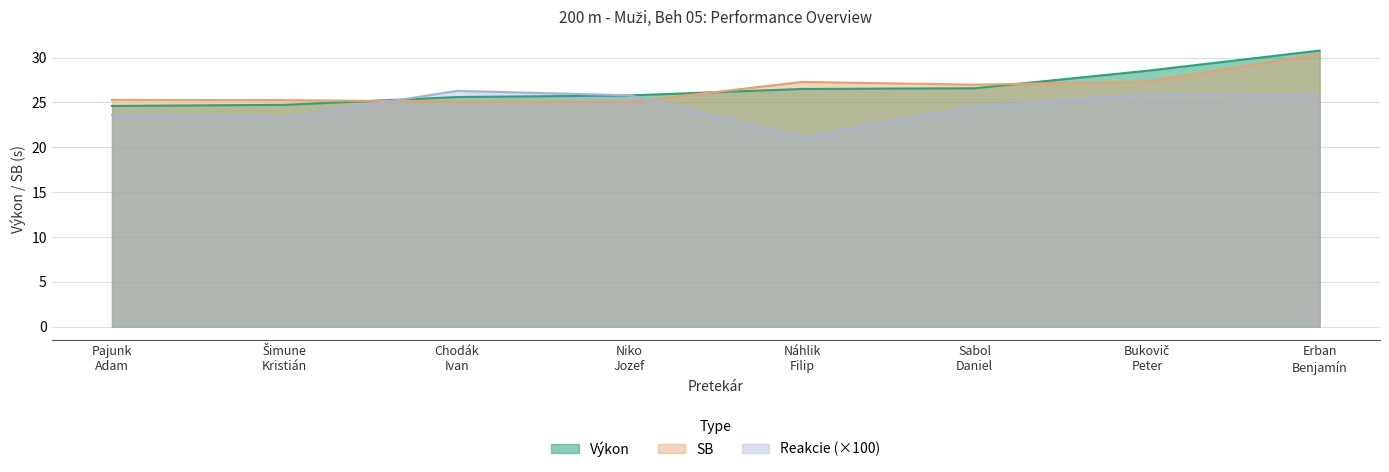

At how many categories does at least one series exceed 27?

3